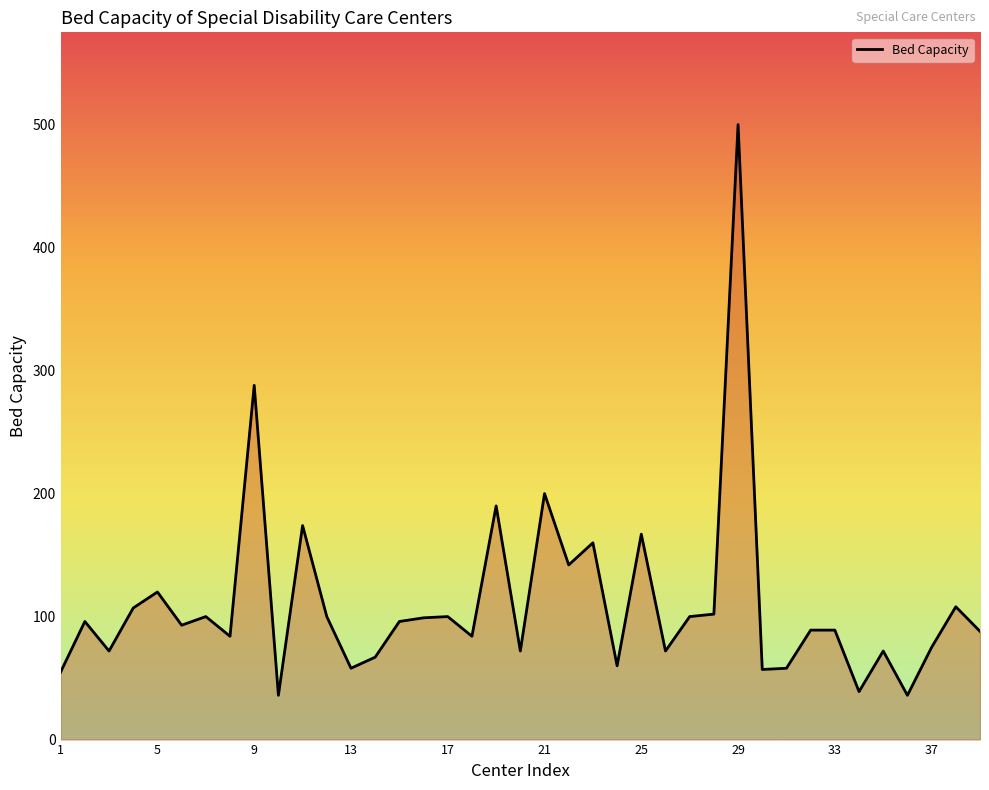

What is the difference between the maximum and minimum values?

464